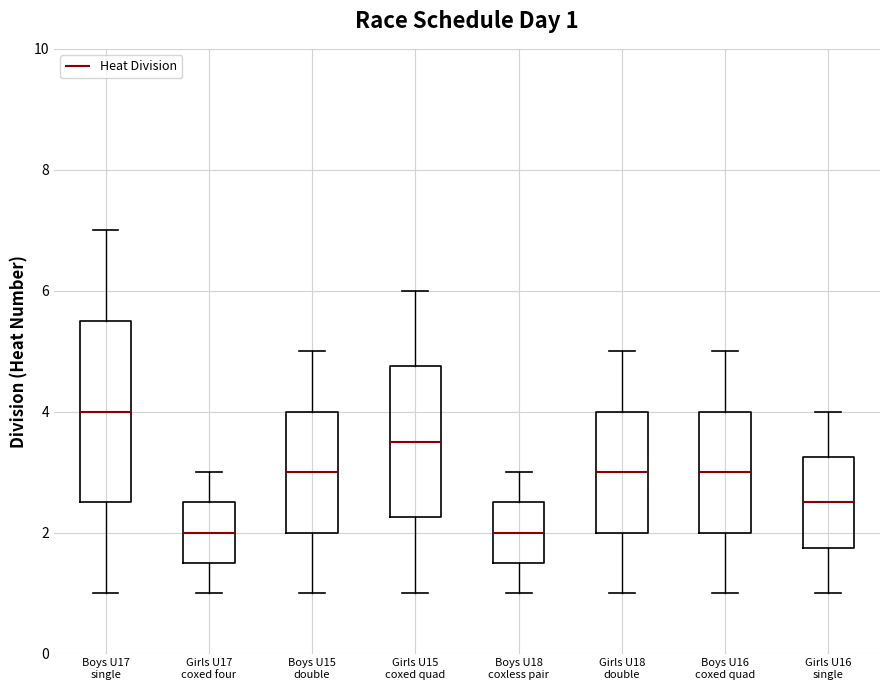

Comparing the boxes themselves (not the whiskers), which one is the tallest?

Boys U17 single